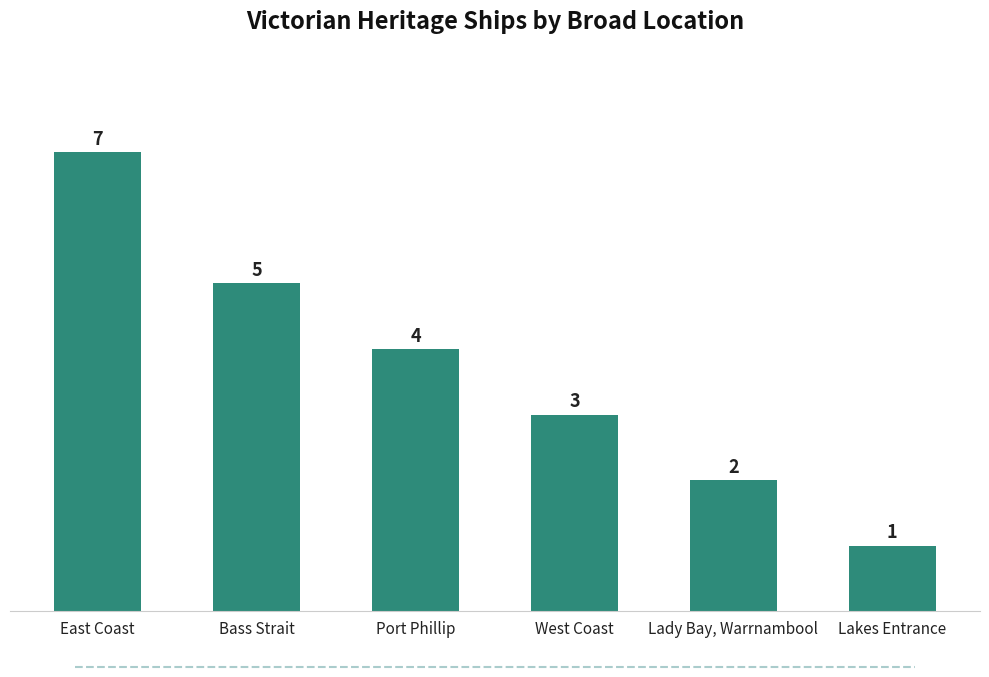

List the labels in order of value, smallest first.

Lakes Entrance, Lady Bay, Warrnambool, West Coast, Port Phillip, Bass Strait, East Coast